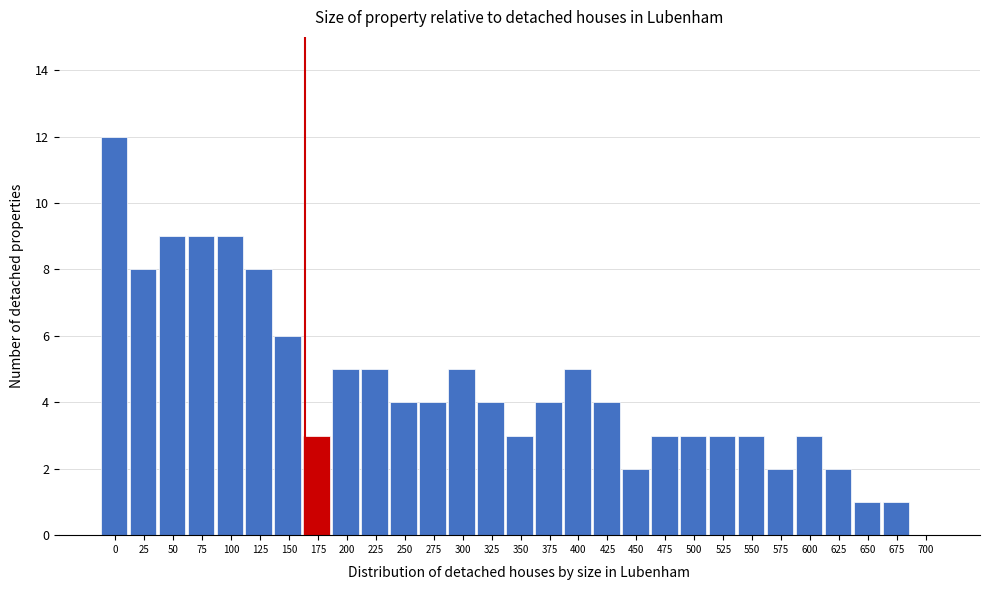

Reading left to right, transcribe all the data shown in this chart.

0=12	25=8	50=9	75=9	100=9	125=8	150=6	175=3	200=5	225=5	250=4	275=4	300=5	325=4	350=3	375=4	400=5	425=4	450=2	475=3	500=3	525=3	550=3	575=2	600=3	625=2	650=1	675=1	700=0